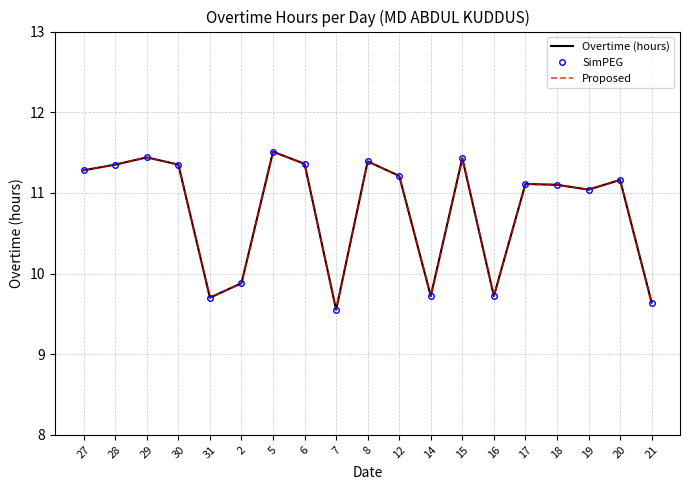

Which label corresponds to the largest value in the chart?

5